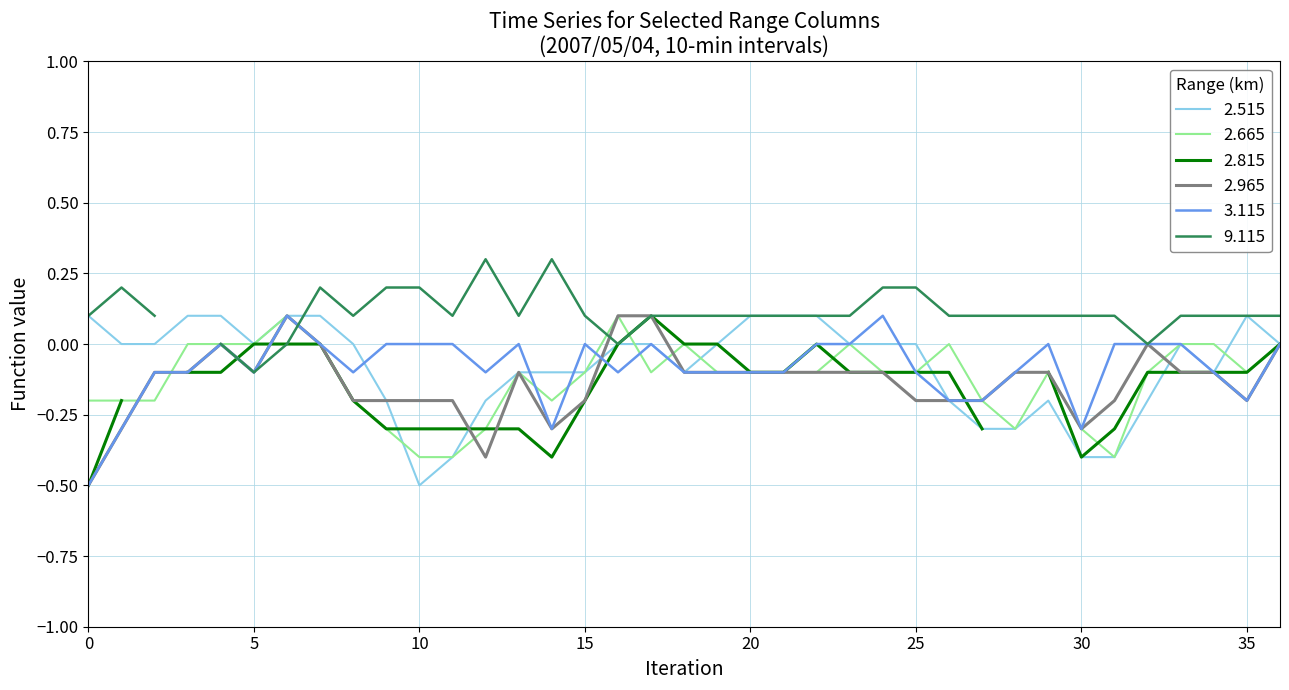

At which category does 2.965 reach its first local peak?

2007/05/04 00:40